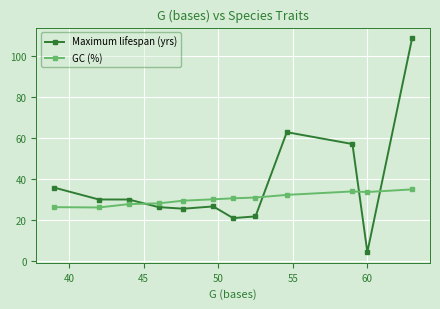

True or false: Maximum lifespan (yrs) and GC (%) intersect in this chart.

True